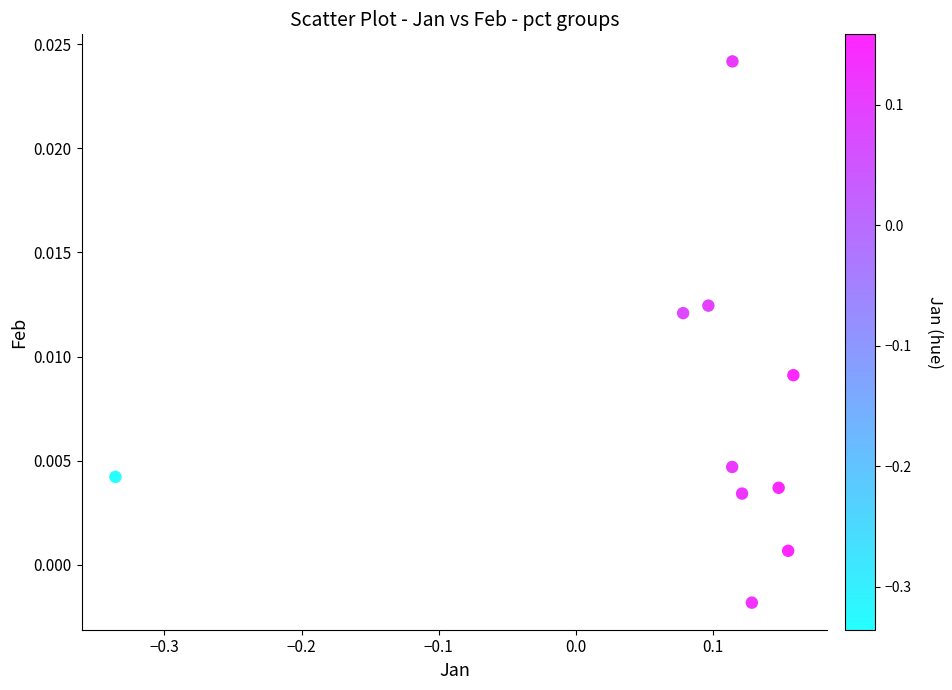

What is the range of X values (max minus min)?

0.5